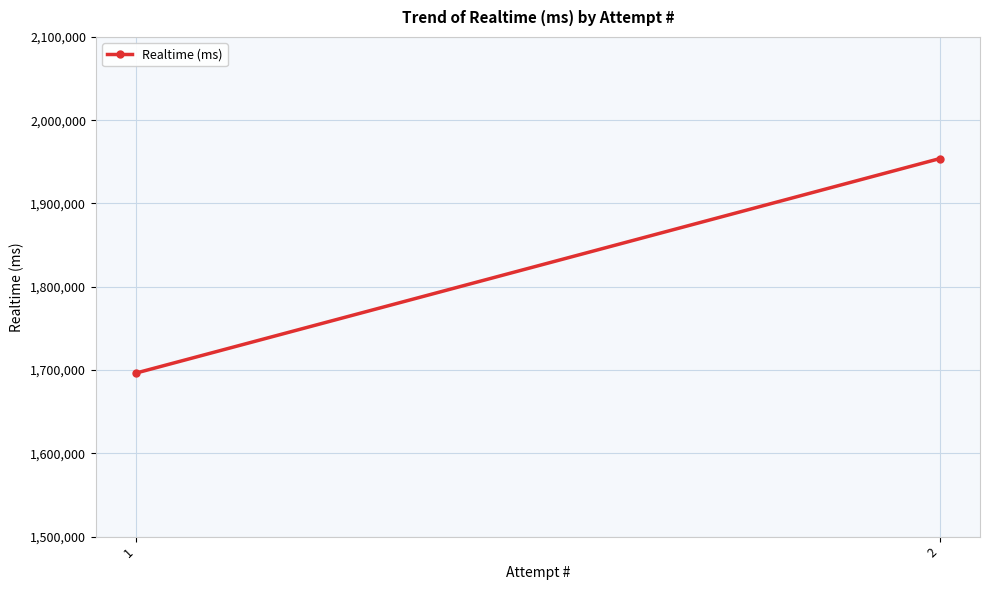

Reading left to right, what are all the values shown in this chart?

1696375	1953943